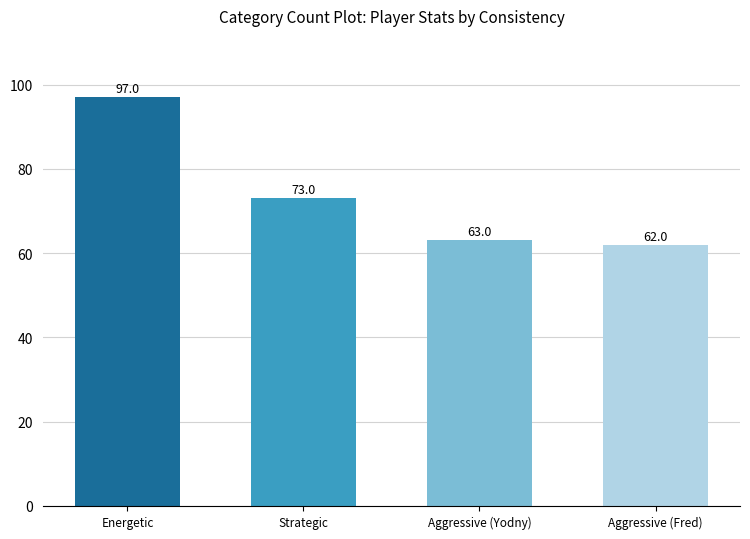

What position from the left is Energetic?

1